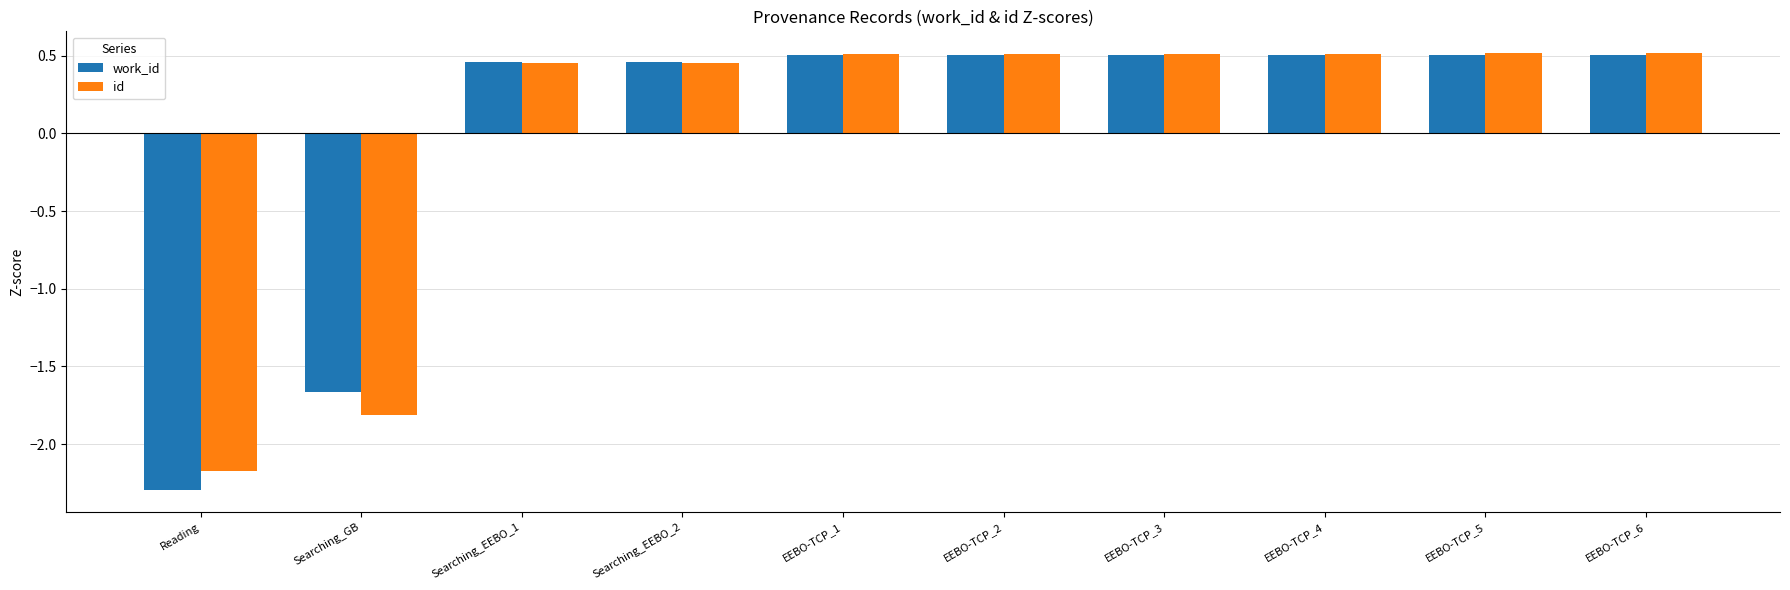

The value of work_id at EEBO-TCP_4 is 0.9. True or false?

False